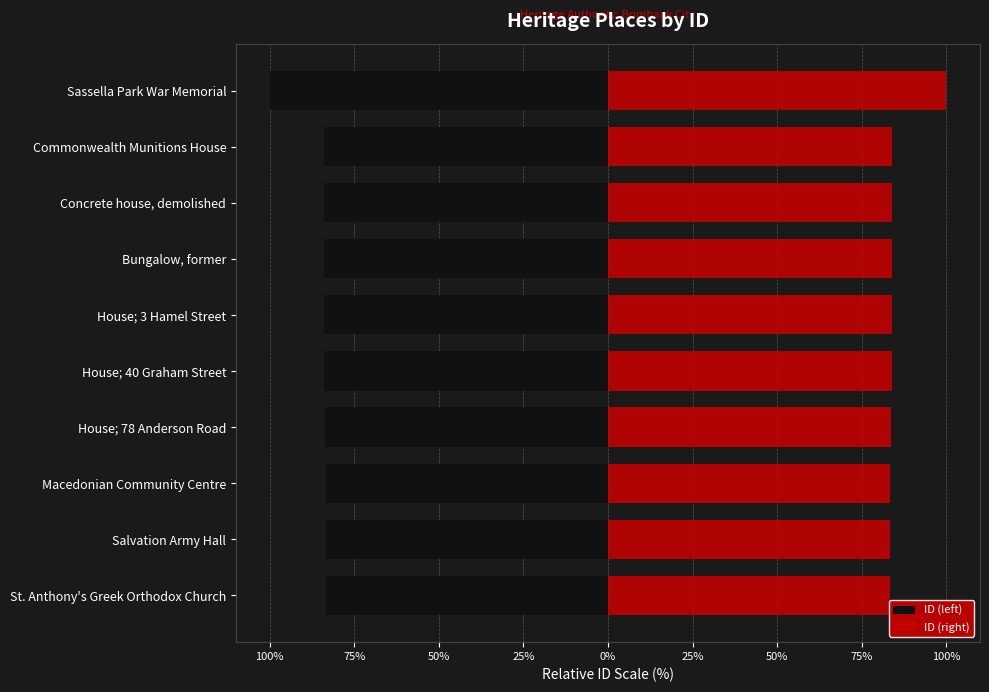

What is the sum of all ID (left) values?

-853.8